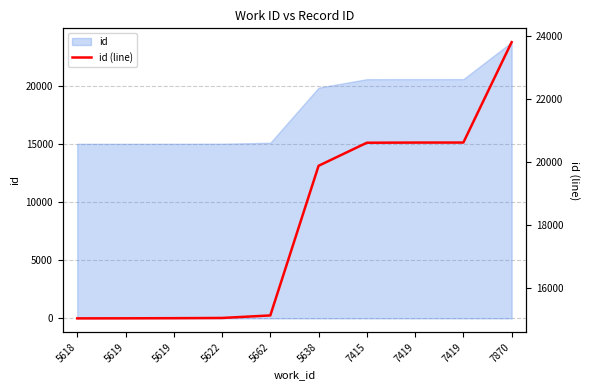

Between 5618 and 7419, which is larger?

7419